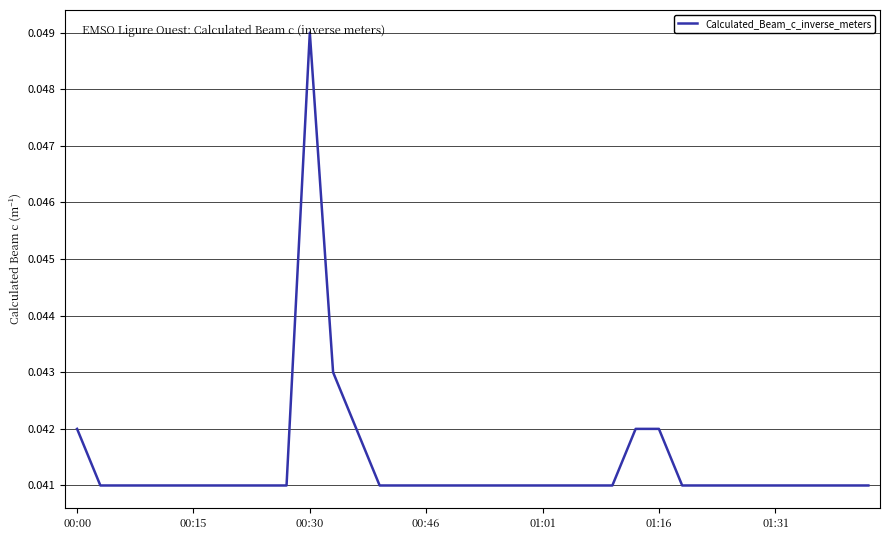

Which category has the highest value across all series?

00:30